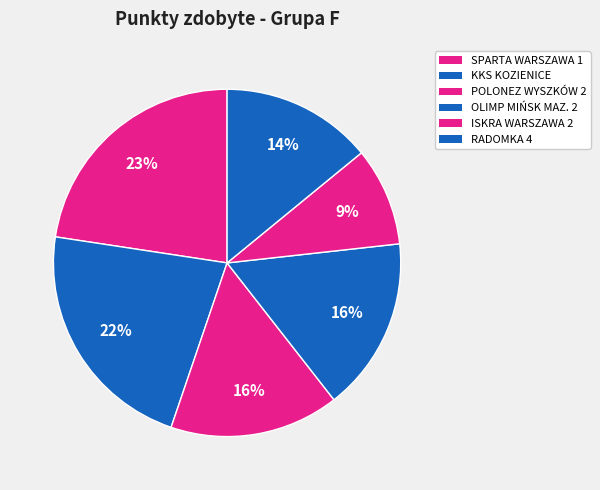

Does SPARTA WARSZAWA 1 account for over 50% of the chart?

No